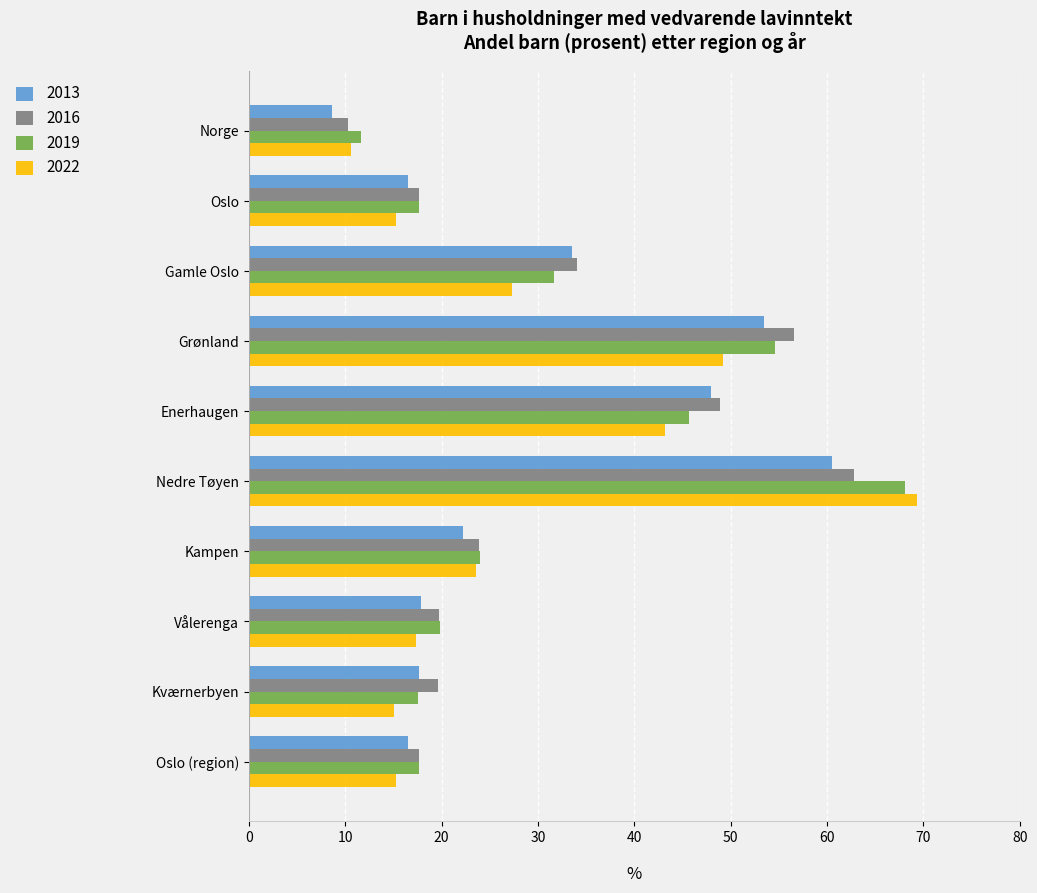

At which category is the sum across all series the highest?

Nedre Tøyen